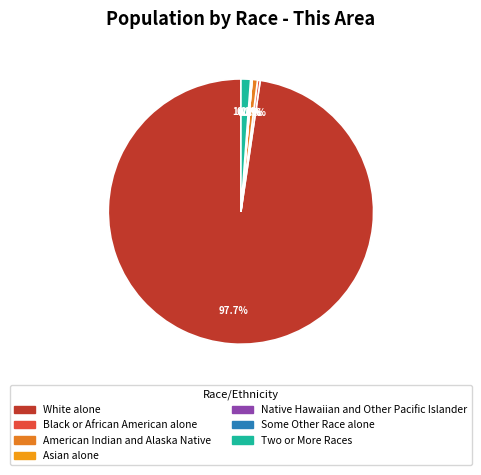

Count the number of slices in the pie.

7